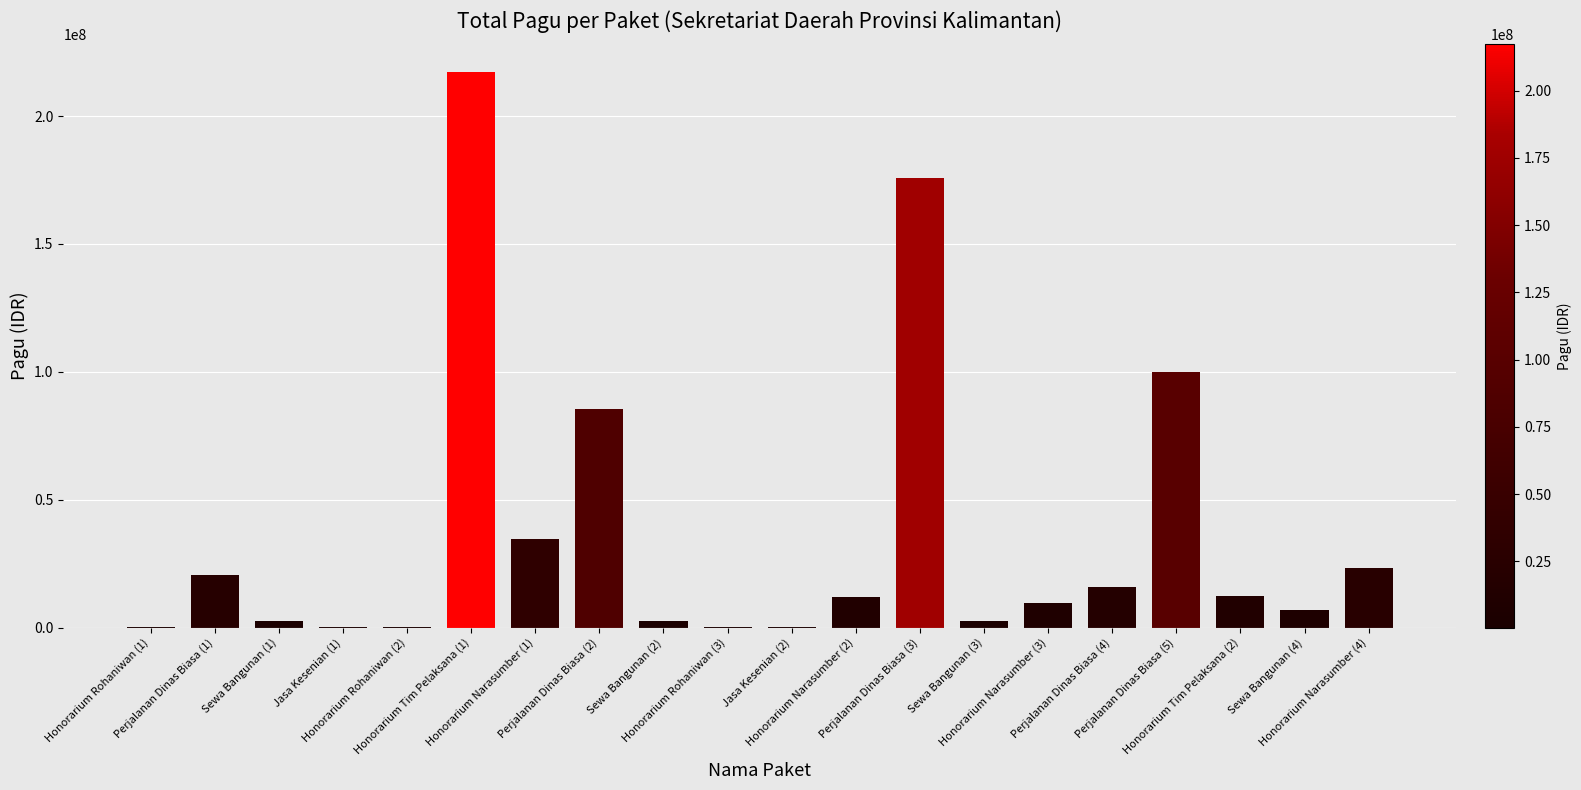

What is the sum of all values?

723083000